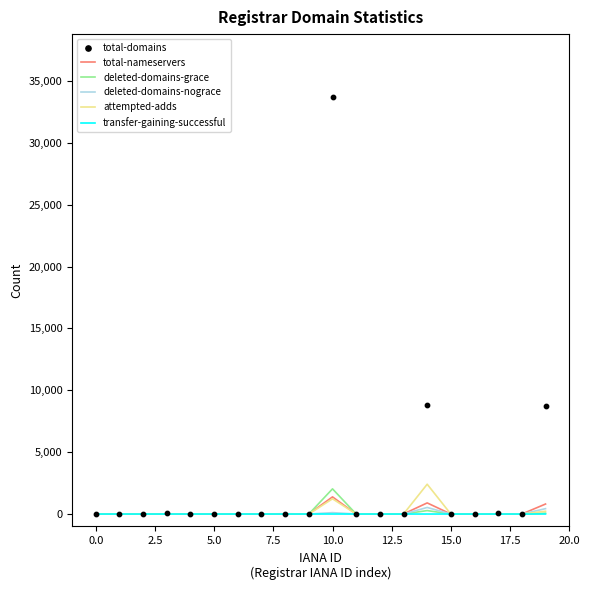

Which series has the largest Y range (max minus min)?

total-domains